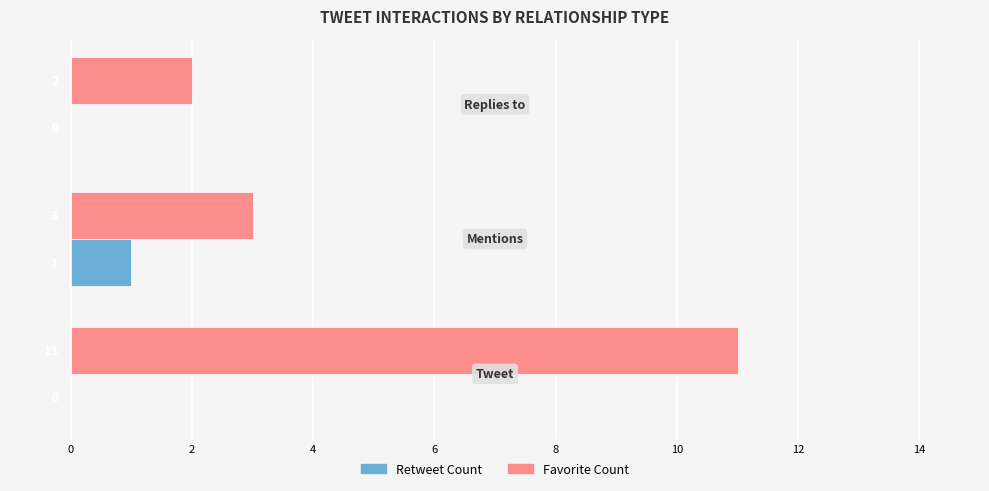

How many Favorite Count values are between 2 and 11?

3